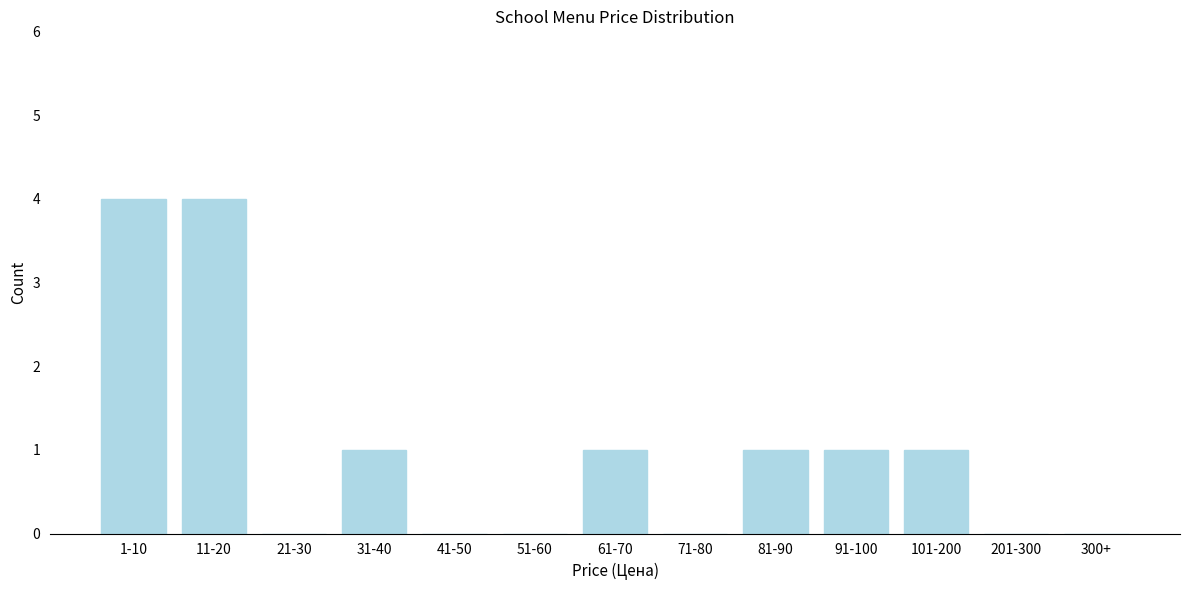

Reading right to left, extract all data points from this chart.

300+=0	201-300=0	101-200=1	91-100=1	81-90=1	71-80=0	61-70=1	51-60=0	41-50=0	31-40=1	21-30=0	11-20=4	1-10=4